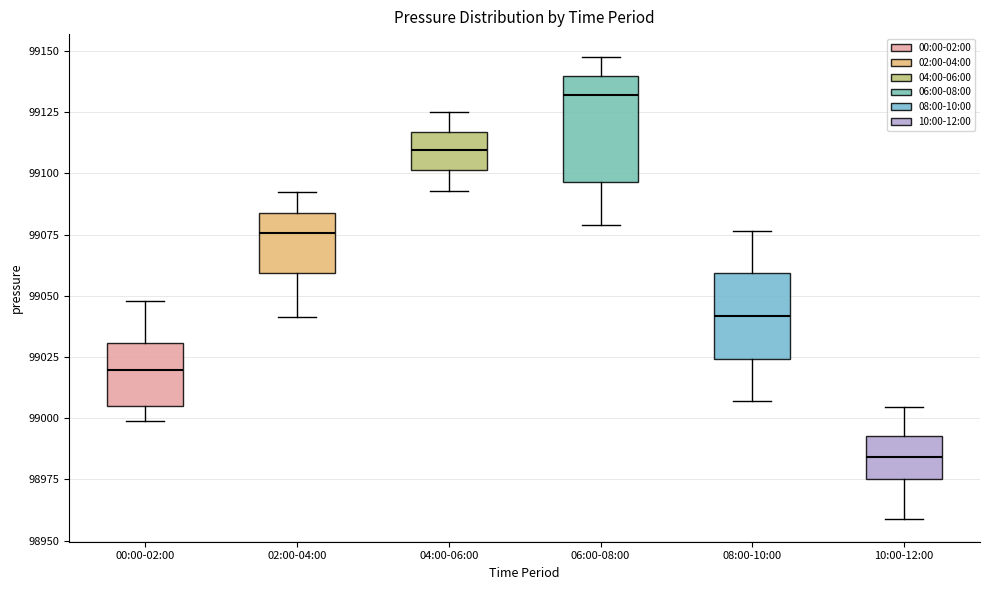

Reading left to right, transcribe this box plot: for each box, give where its median line is, the range the box spans, and where its two whiskers end, as read against the y-axis. The values are not printed on the chart, so give them approximately, as read against the axis.

00:00-02:00: median 99020, box 99005 to 99030, whiskers 99000 to 99050
02:00-04:00: median 99075, box 99060 to 99085, whiskers 99040 to 99095
04:00-06:00: median 99110, box 99100 to 99115, whiskers 99095 to 99125
06:00-08:00: median 99130, box 99095 to 99140, whiskers 99080 to 99150
08:00-10:00: median 99040, box 99025 to 99060, whiskers 99005 to 99075
10:00-12:00: median 98985, box 98975 to 98995, whiskers 98960 to 99005